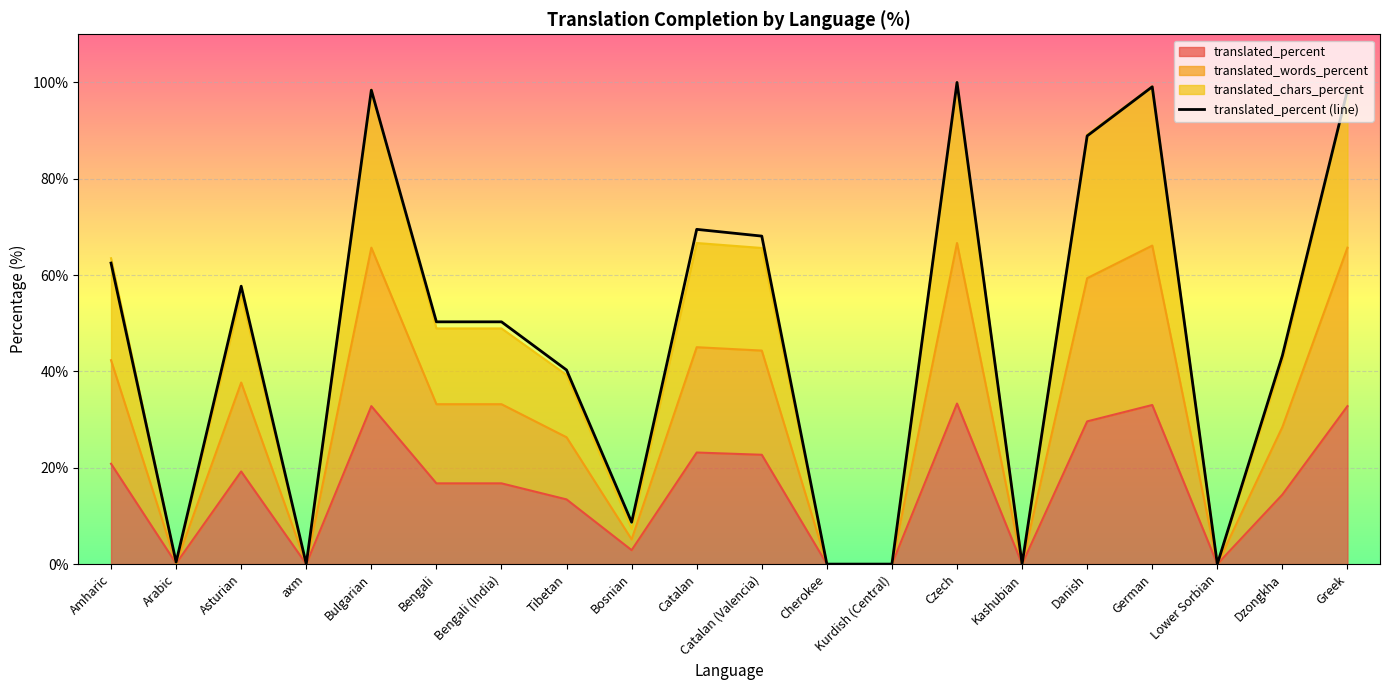

How many points are higher than both their immediate neighbors (excluding endpoints)?

5